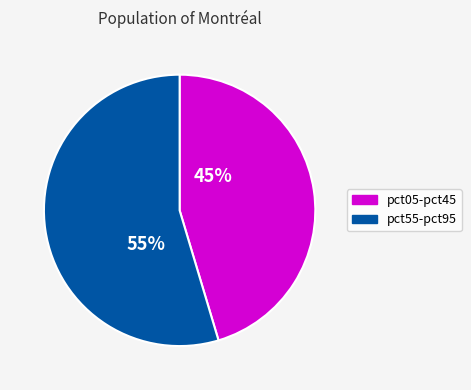

To the nearest percent, what is the average slice percentage?

50%